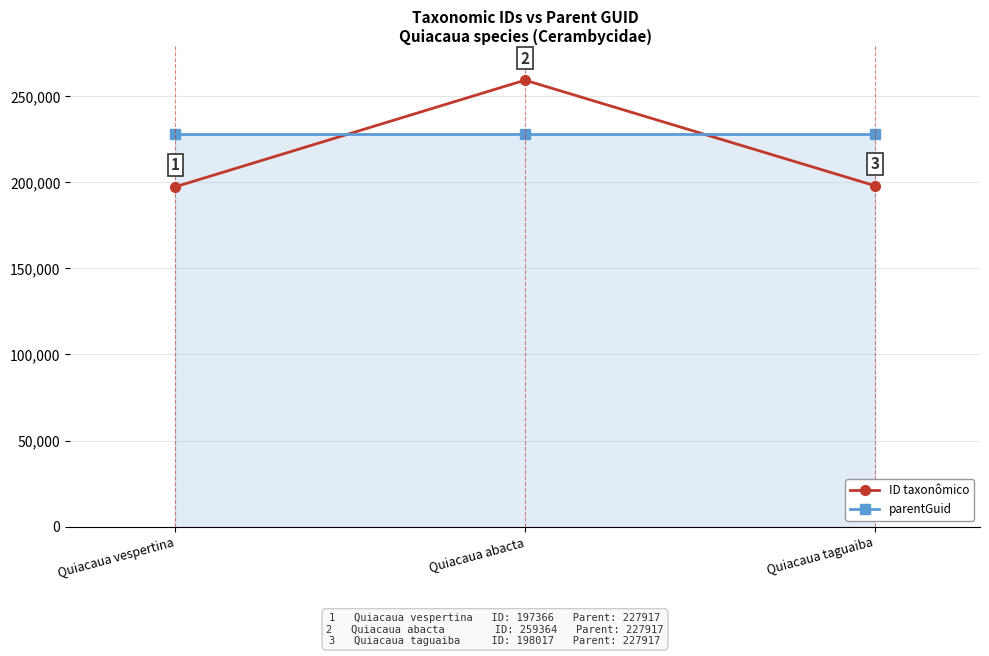

Which series has the largest range (max minus min)?

ID taxonômico